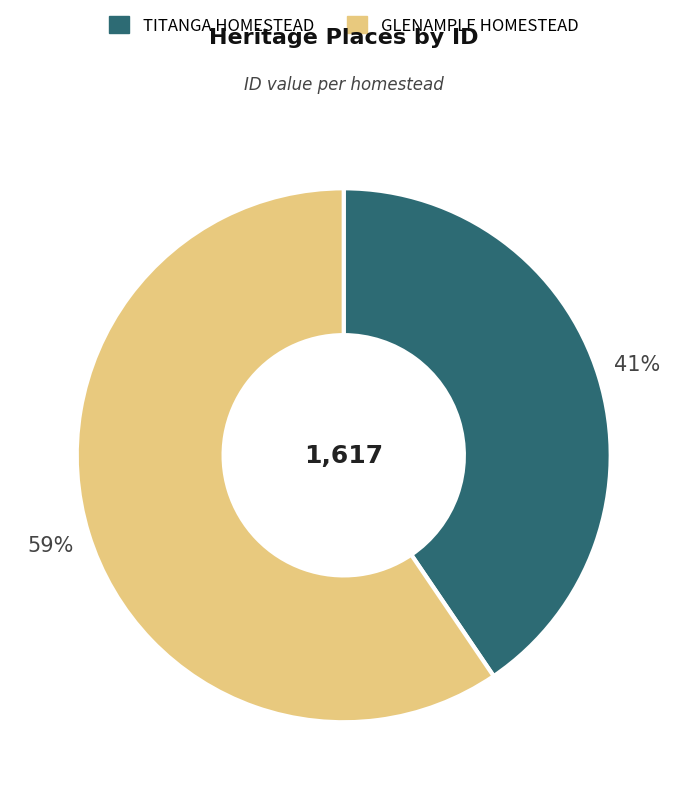

Is the sum of TITANGA HOMESTEAD and GLENAMPLE HOMESTEAD greater than half?

Yes